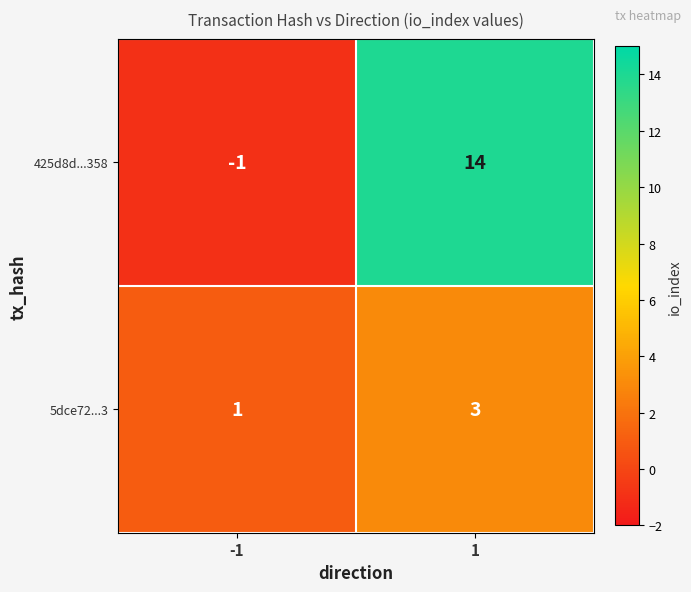

At how many categories does at least one series exceed 5?

1